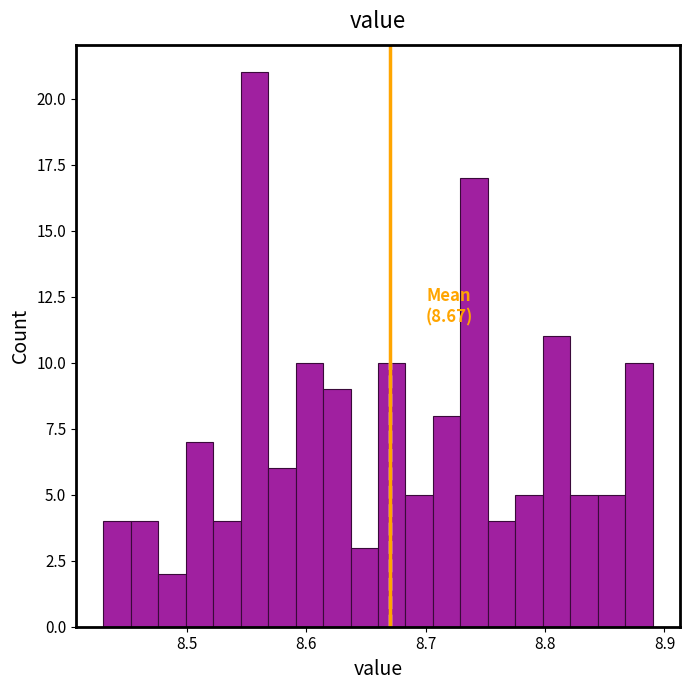

Around what value on the x-axis is the tallest bar? Give the approximate position of its centre, as read against the axis.

8.56